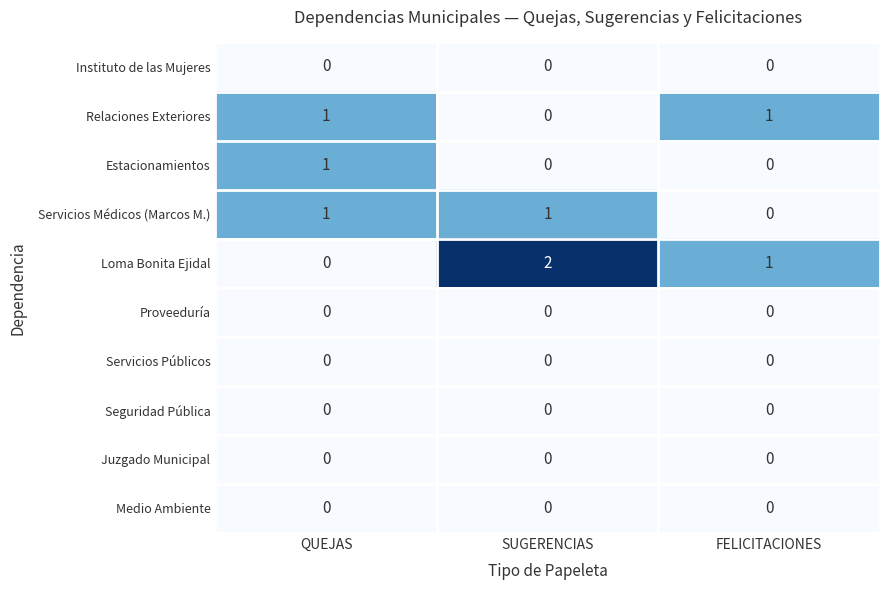

How many positive values does the Estacionamientos series have?

1